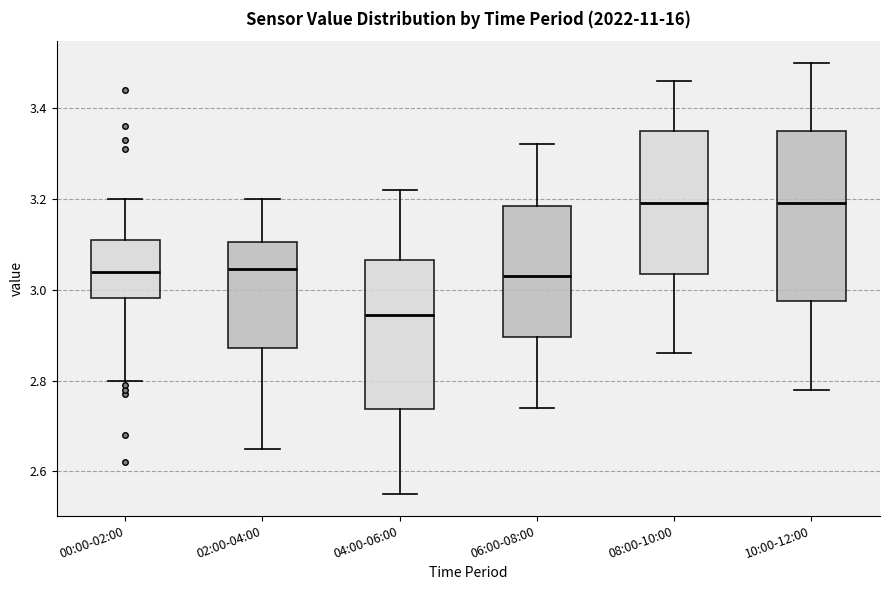

Comparing the boxes themselves (not the whiskers), which one is the tallest?

10:00-12:00